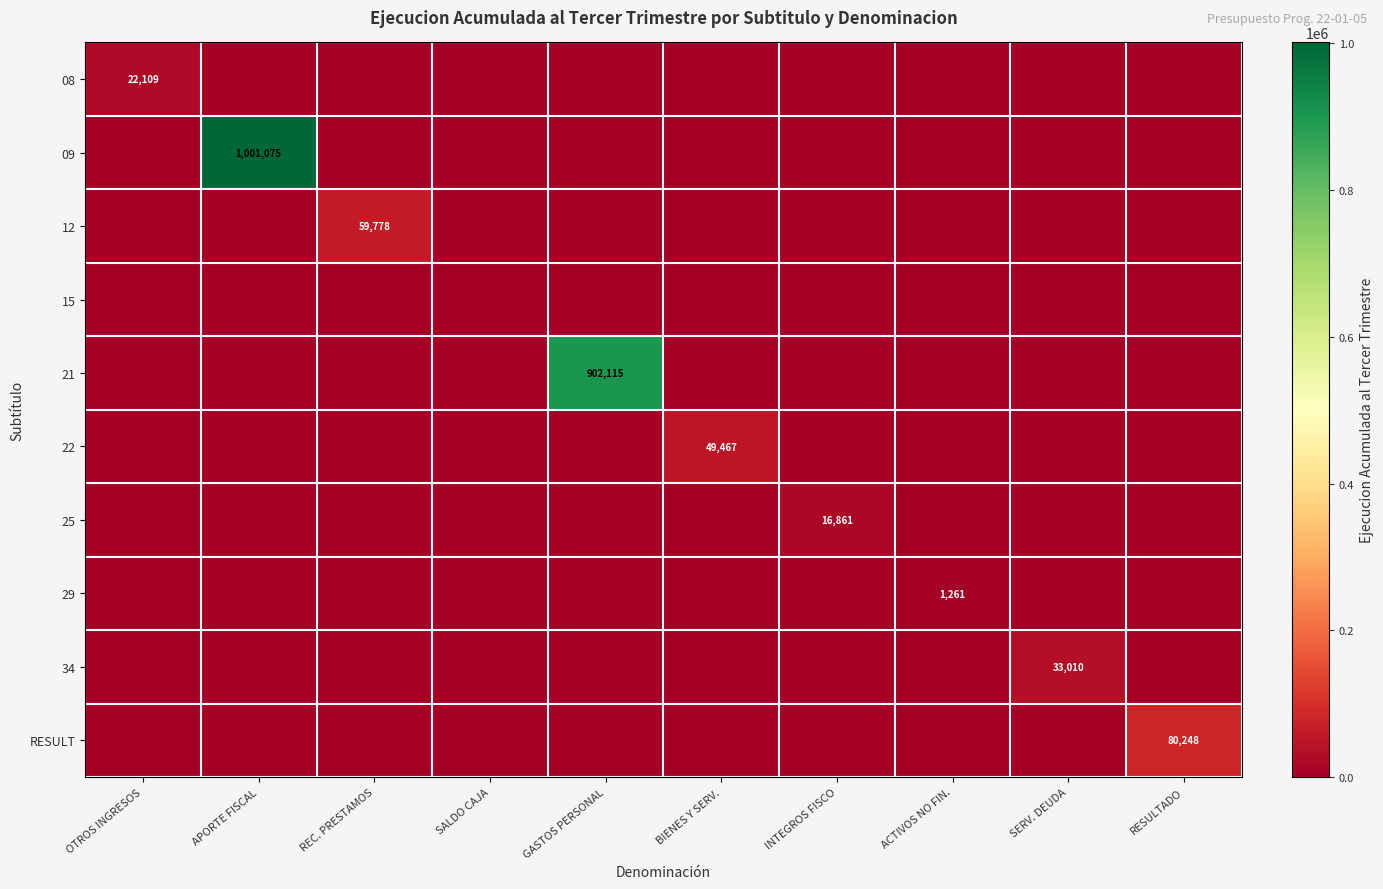

What is the difference between the maximum and minimum values in the RESULT series?

80248